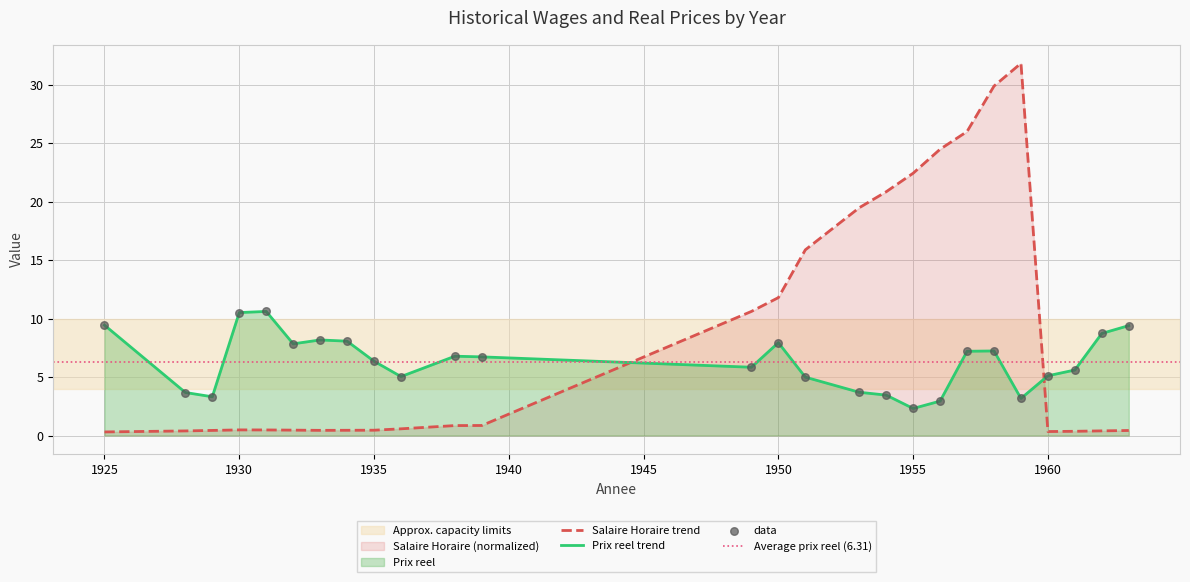

At which category is the sum across all series the highest?

1958